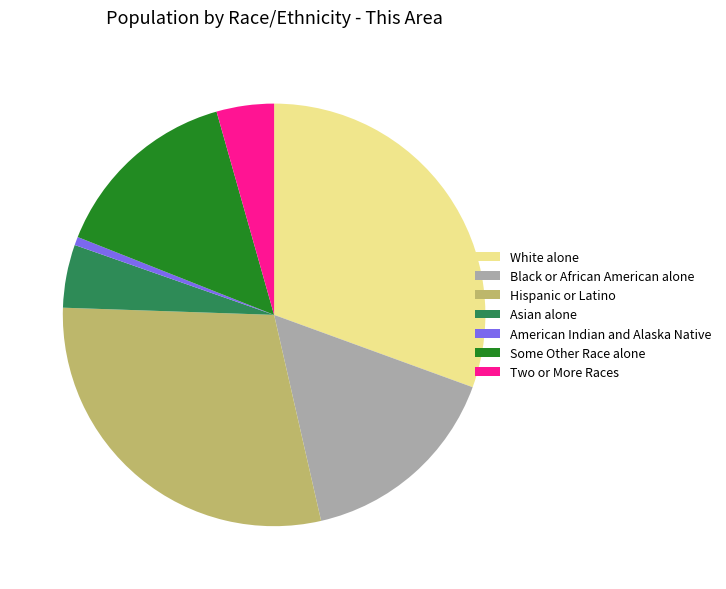

Is there any slice that represents more than half of the pie?

No